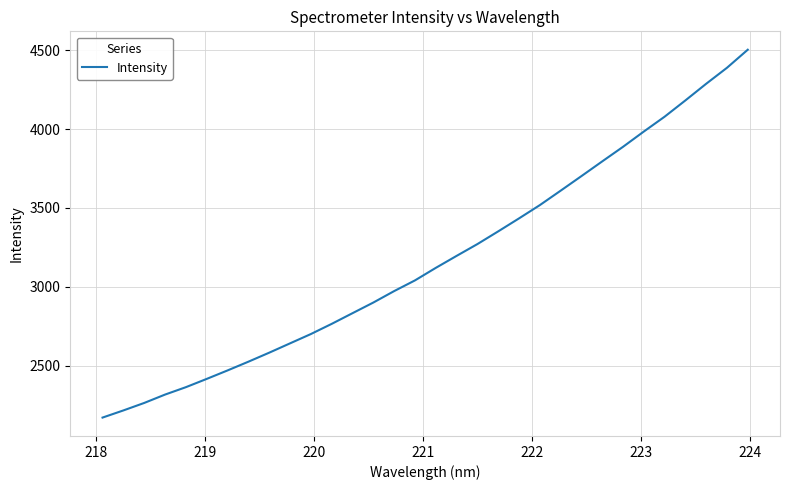

What is the maximum value shown in the chart?

4503.4